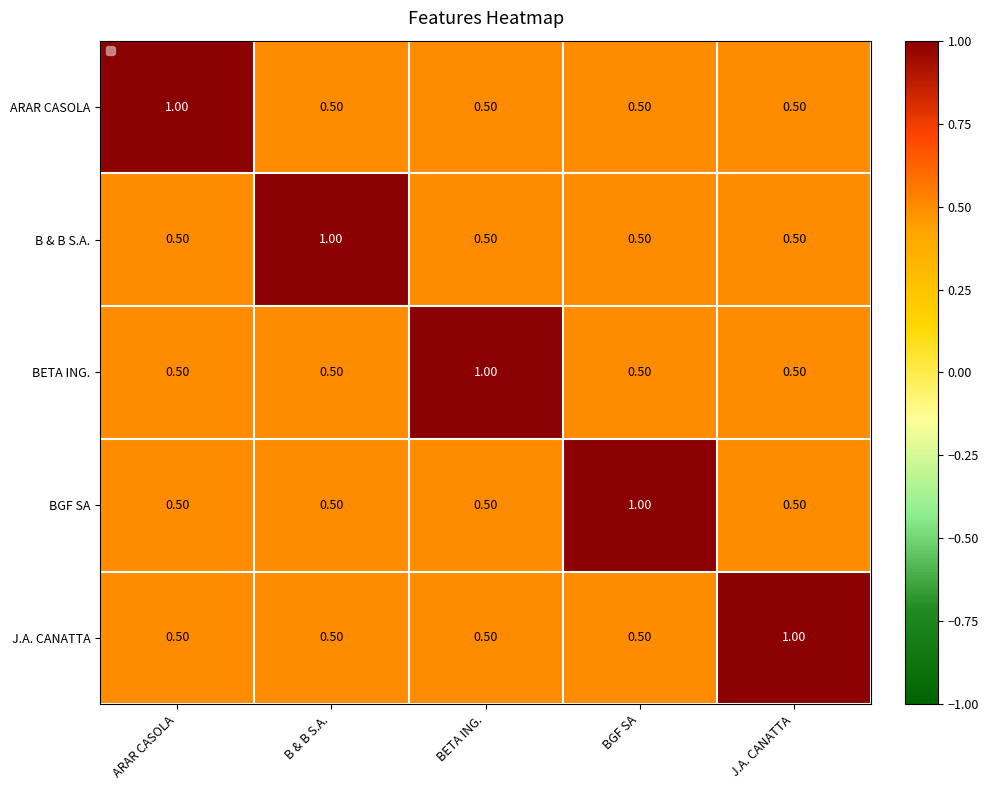

What is the maximum value shown in the chart?

1.0